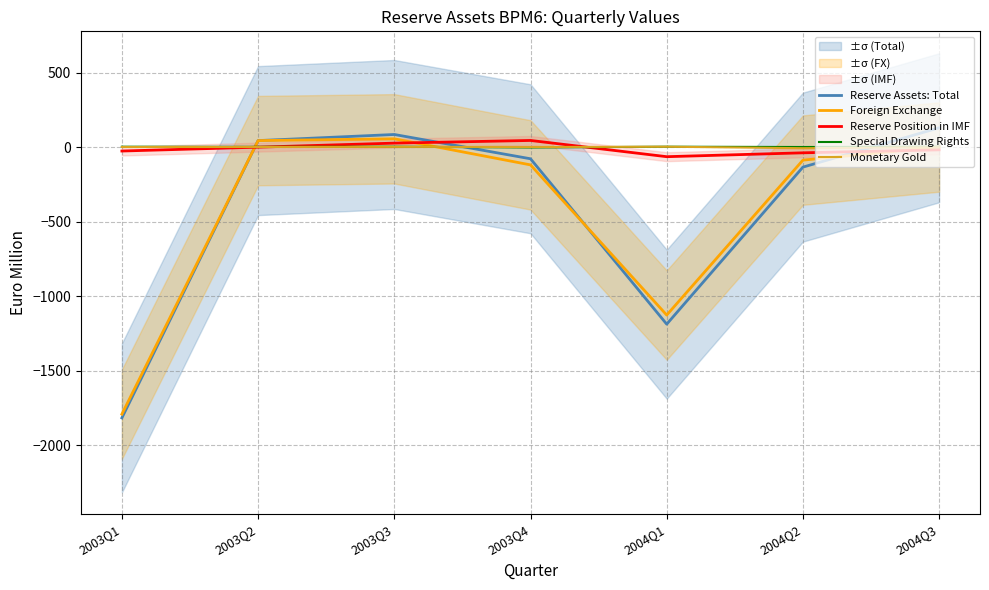

Is it true that Foreign Exchange equals -790 at 2004Q3?

False